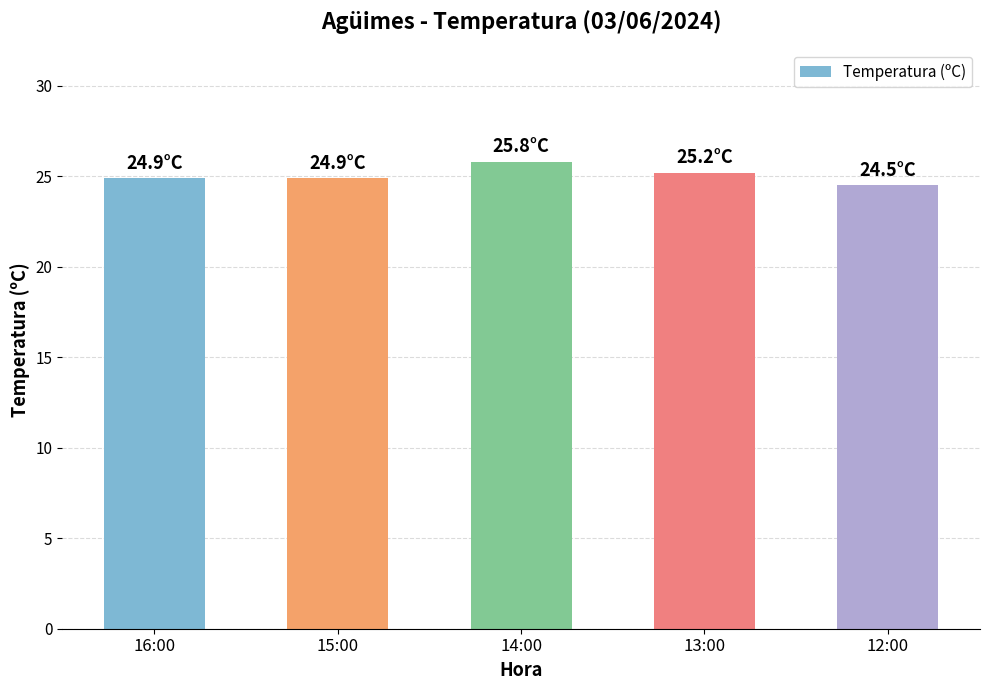

Approximately how many times larger is the value at 12:00 compared to 13:00?

1.0